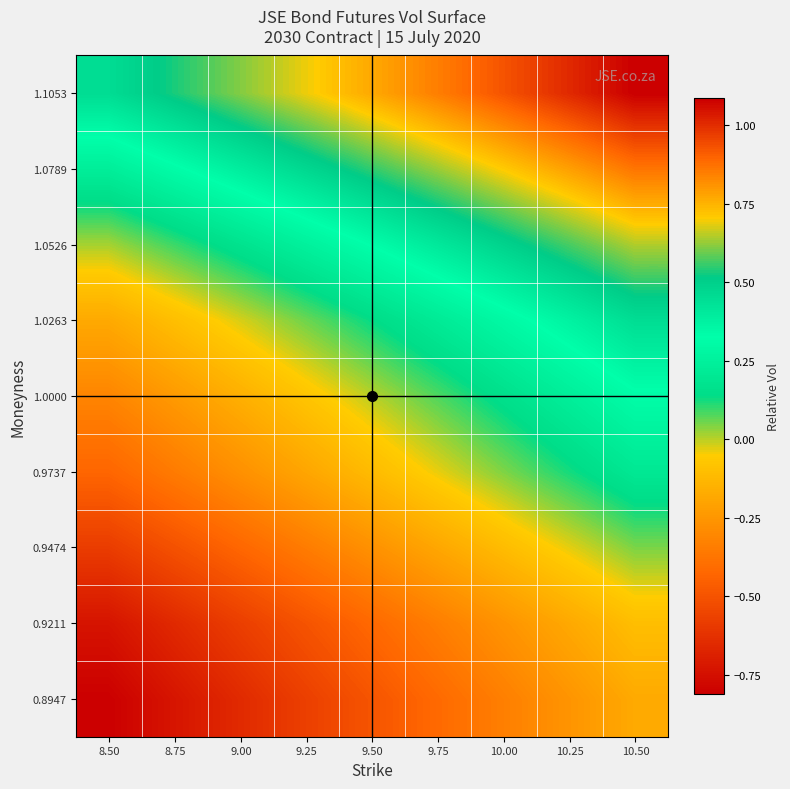

What is the minimum value shown in the chart?

-0.8